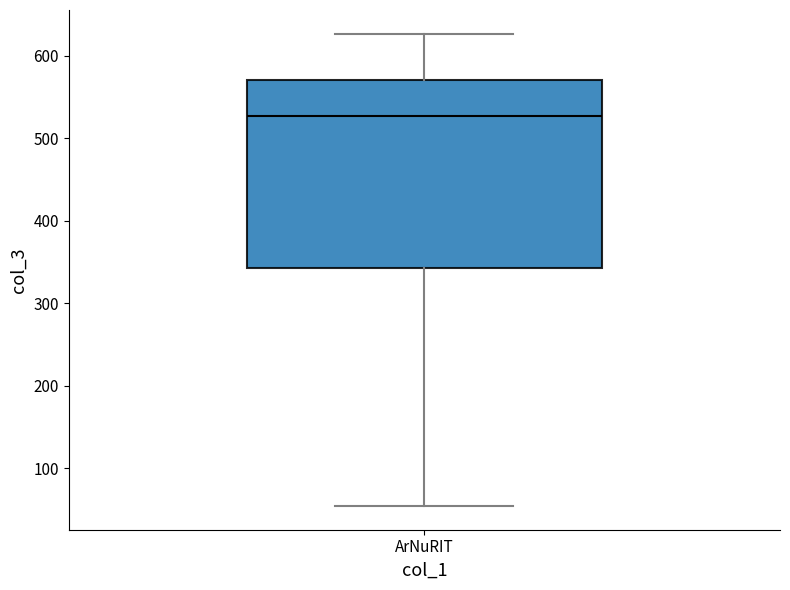

Read this box plot against the y-axis: the position of the median line, the range covered by the box, and the ends of both whiskers. The values are not printed on the chart, so give them approximately, as read against the axis.

median 530, box 340 to 570, whiskers 50 to 630